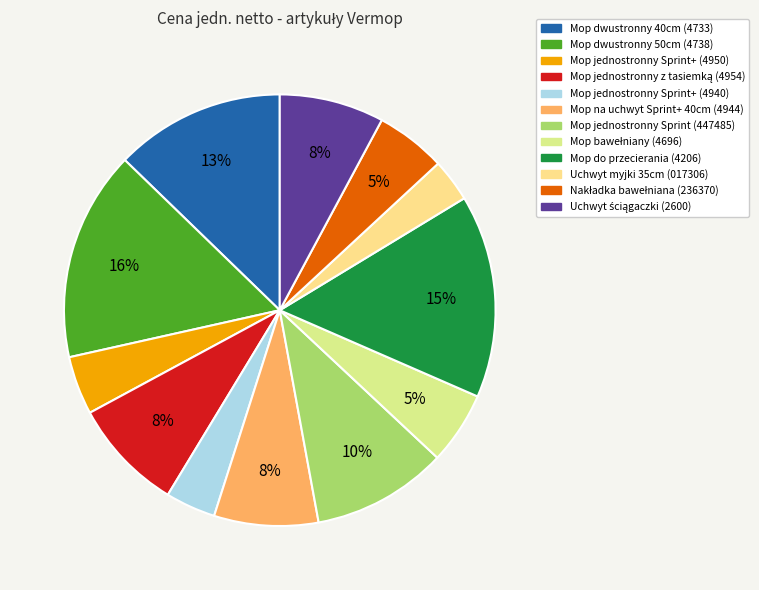

Count the number of slices in the pie.

12